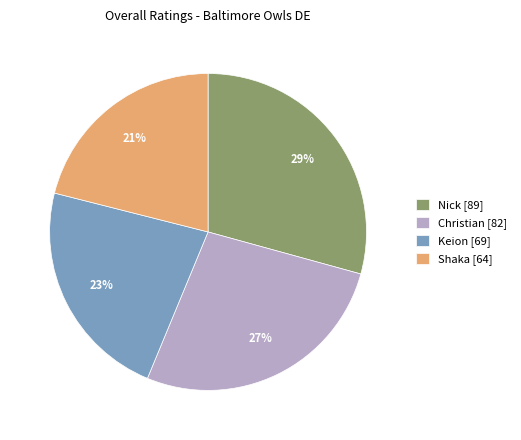

Count the number of slices in the pie.

4